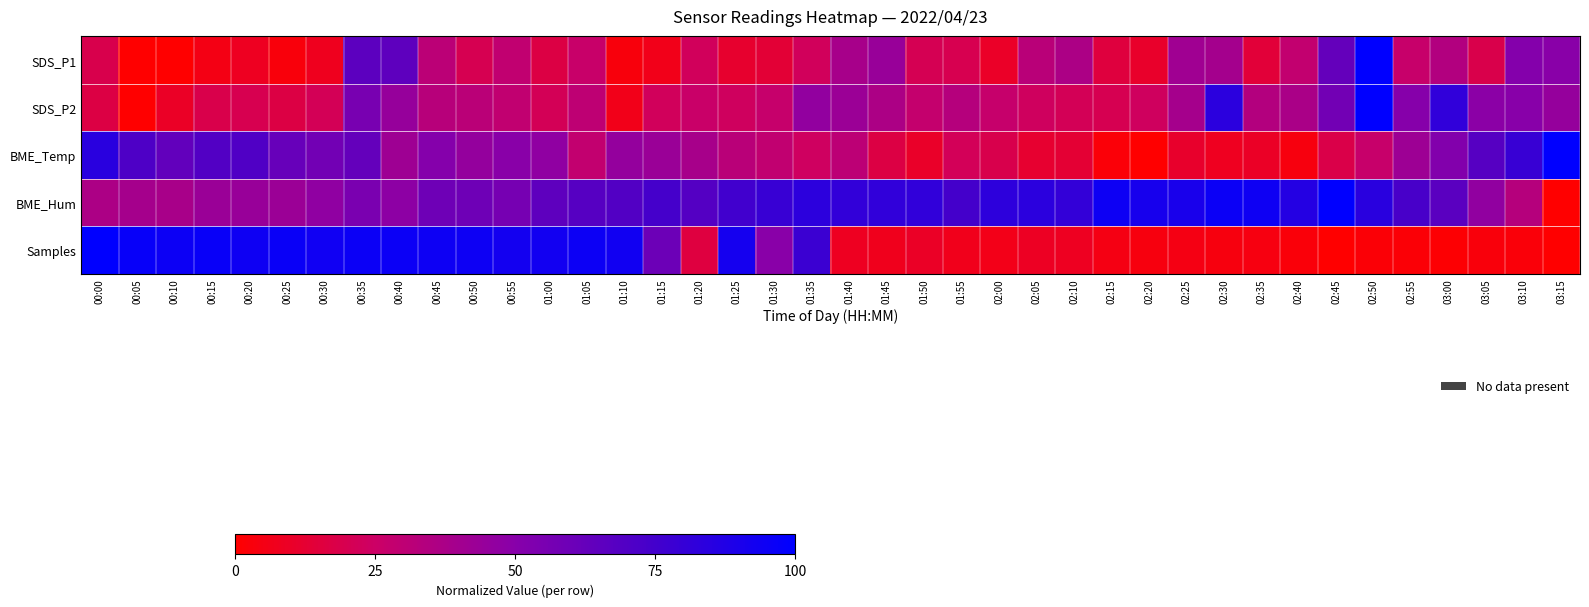

How many data points does each series have?

40